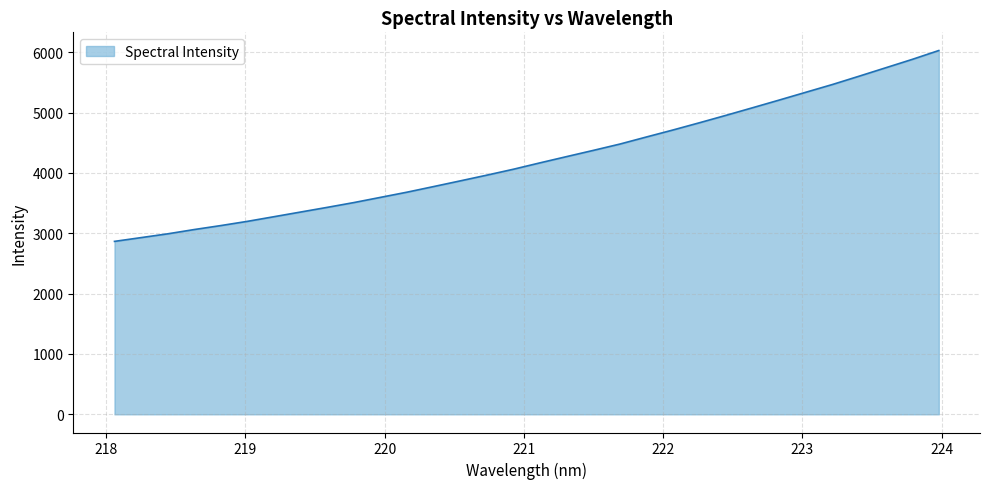

What is the minimum value shown in the chart?

2864.9